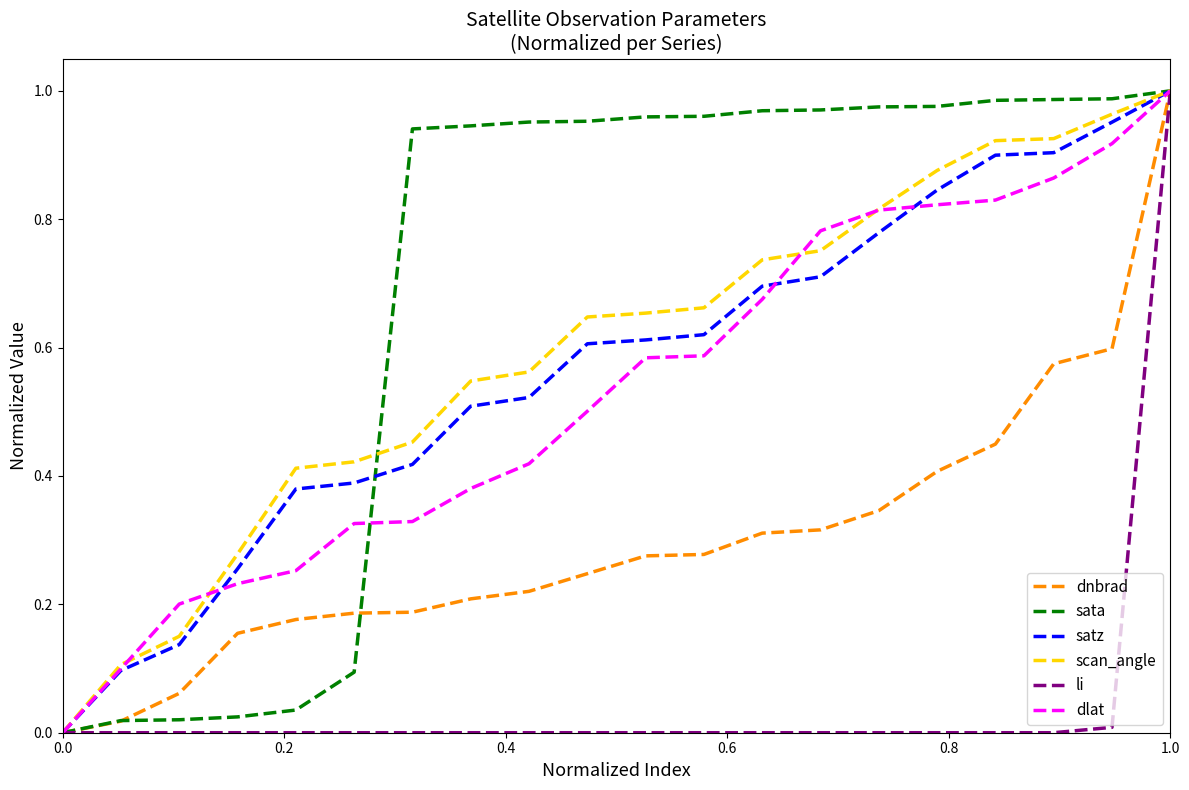

Which series has the largest total across all categories?

sata